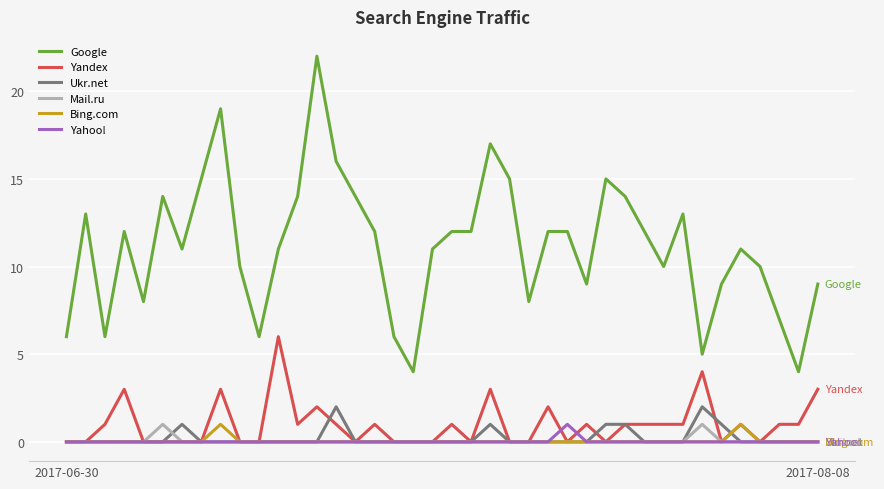

How many lines are shown in the chart?

6